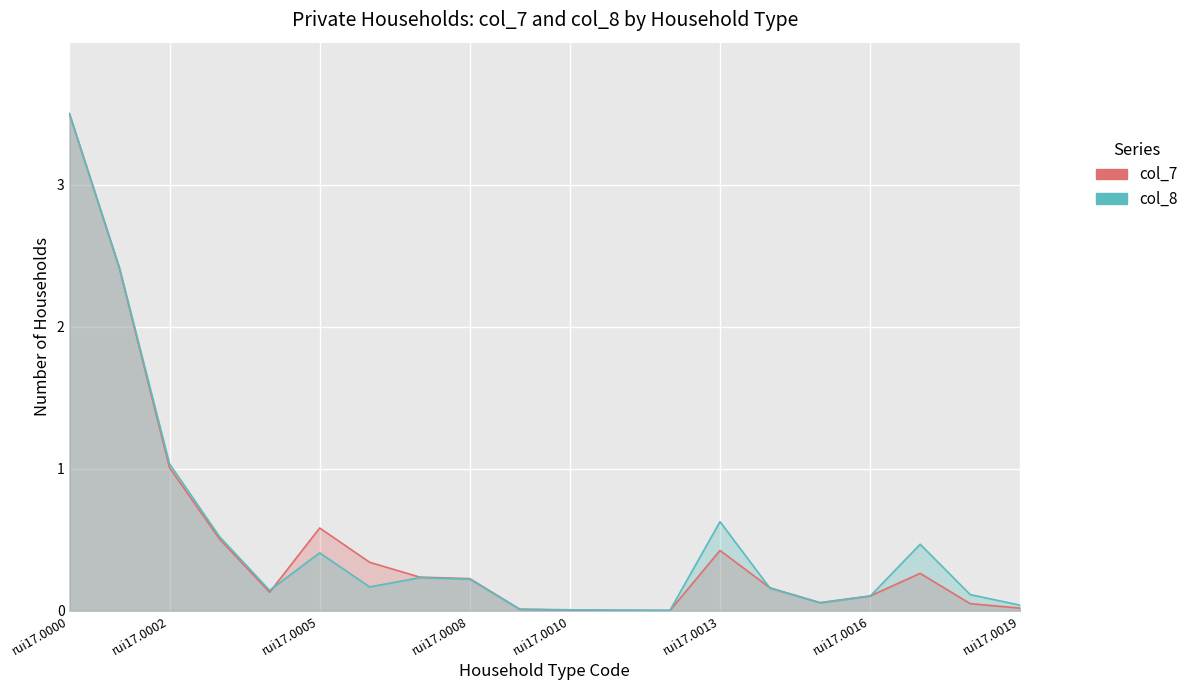

At which label does col_8 reach its peak?

rui17.0000